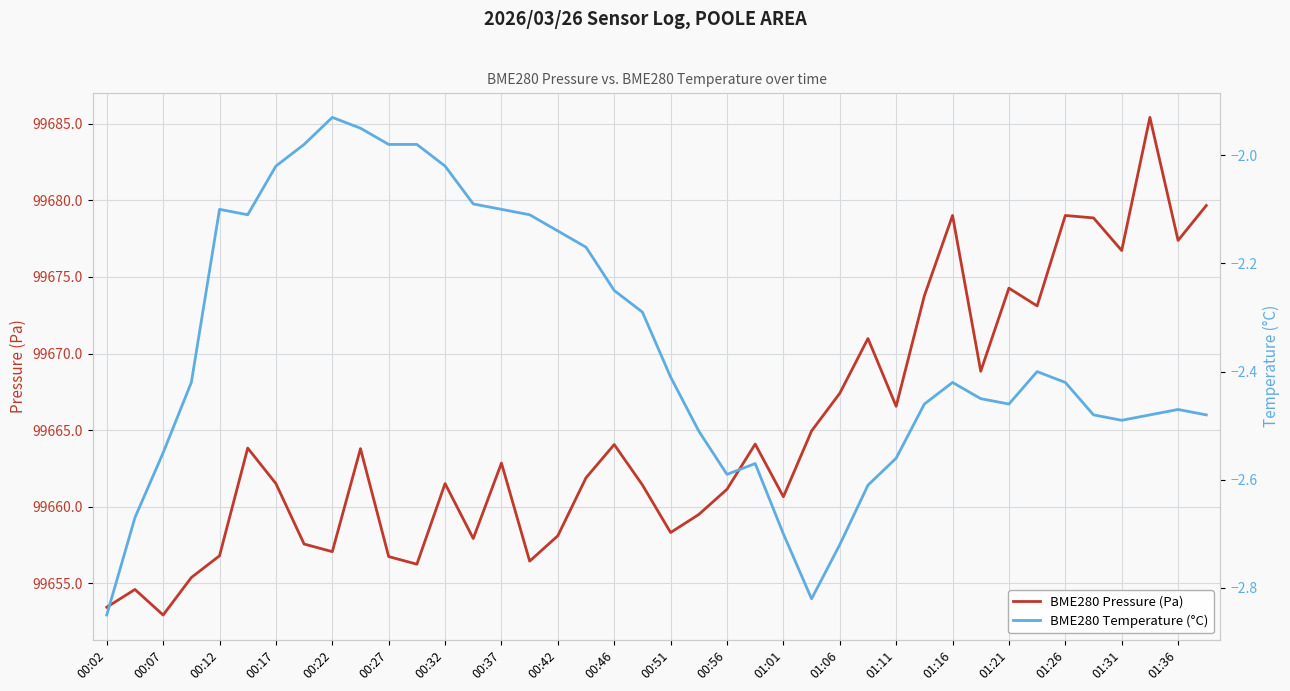

What is the difference between the maximum and minimum values in the BME280 Temperature (°C) series?

0.9